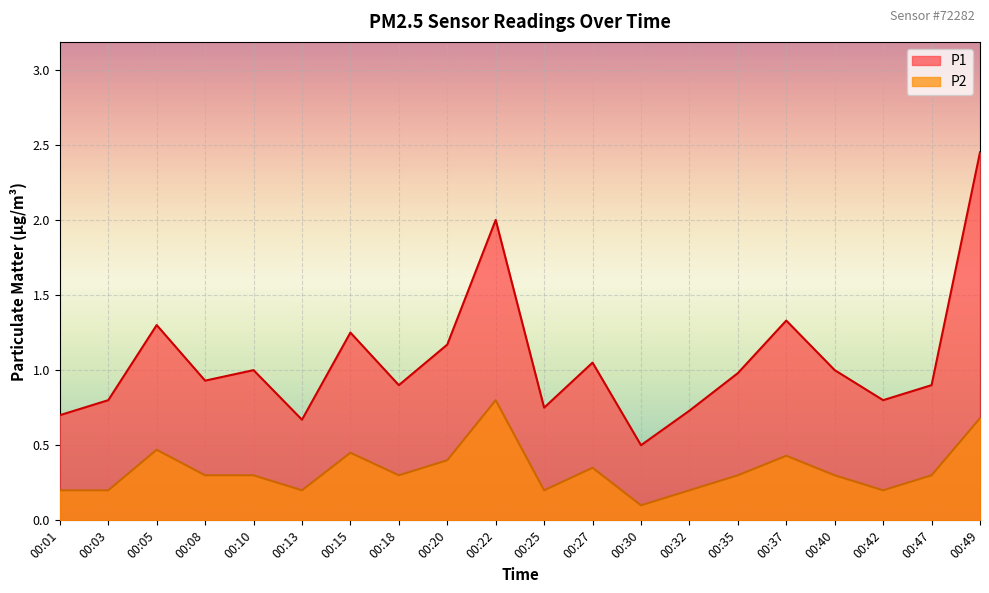

What is the minimum value shown in the chart?

0.1